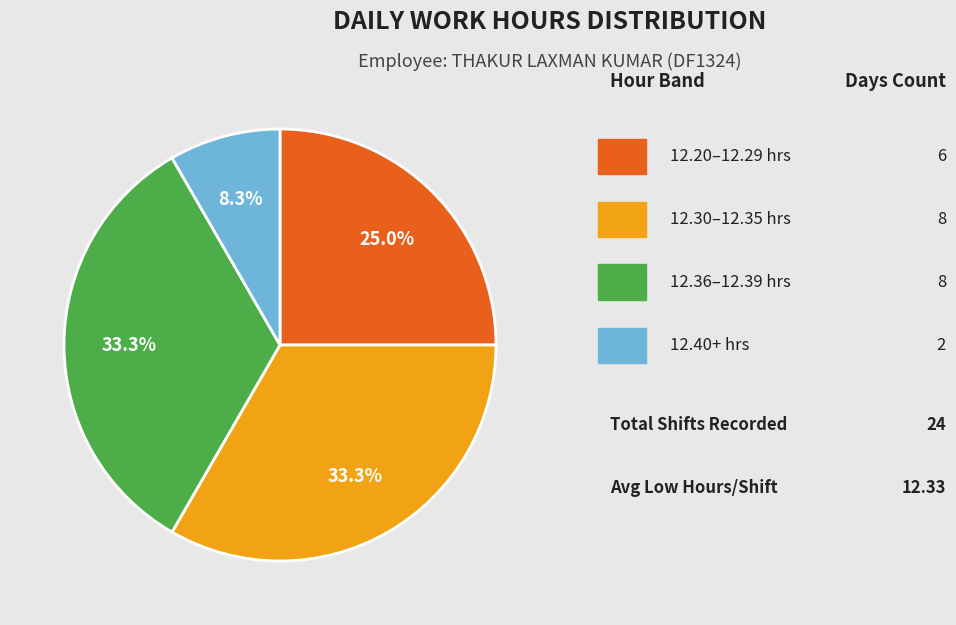

Is there a majority slice in this chart?

No